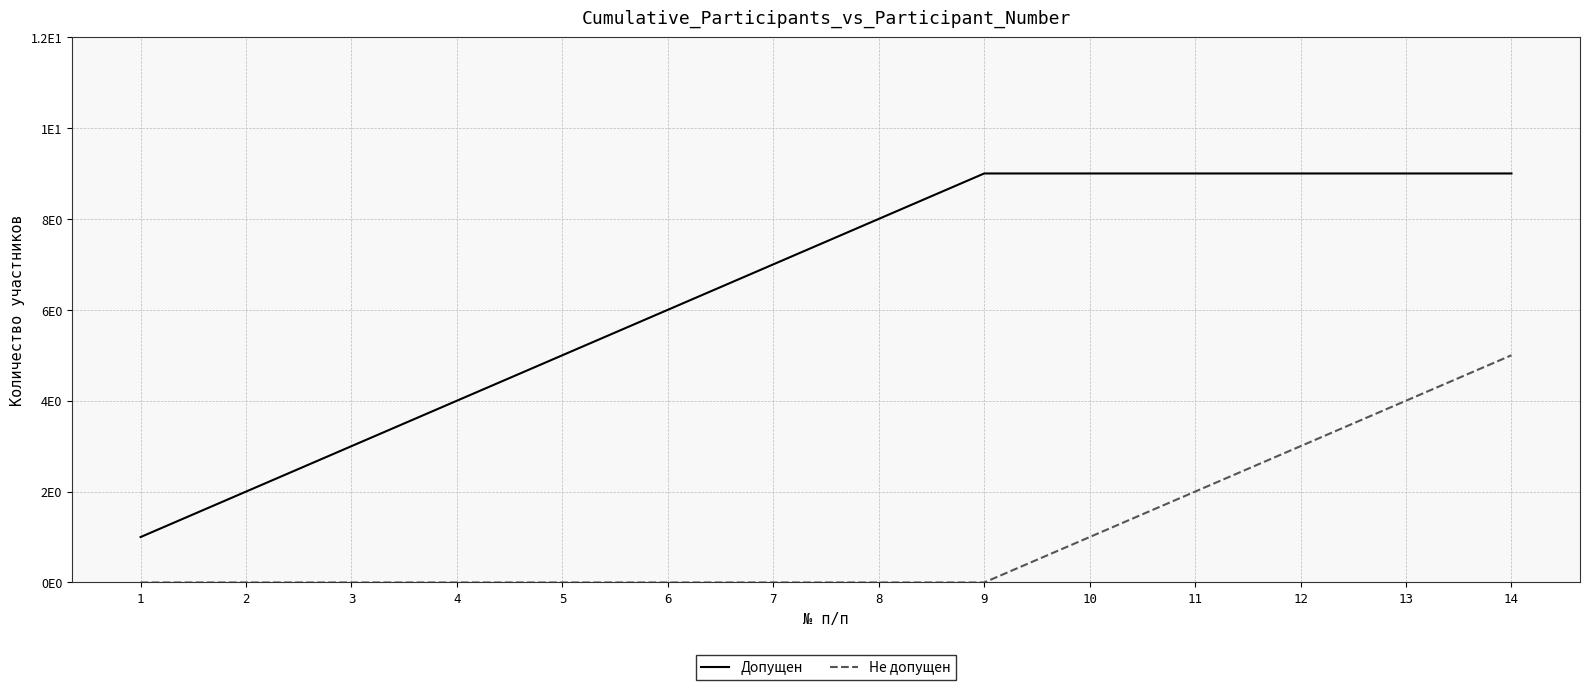

True or false: Допущен and Не допущен intersect in this chart.

False